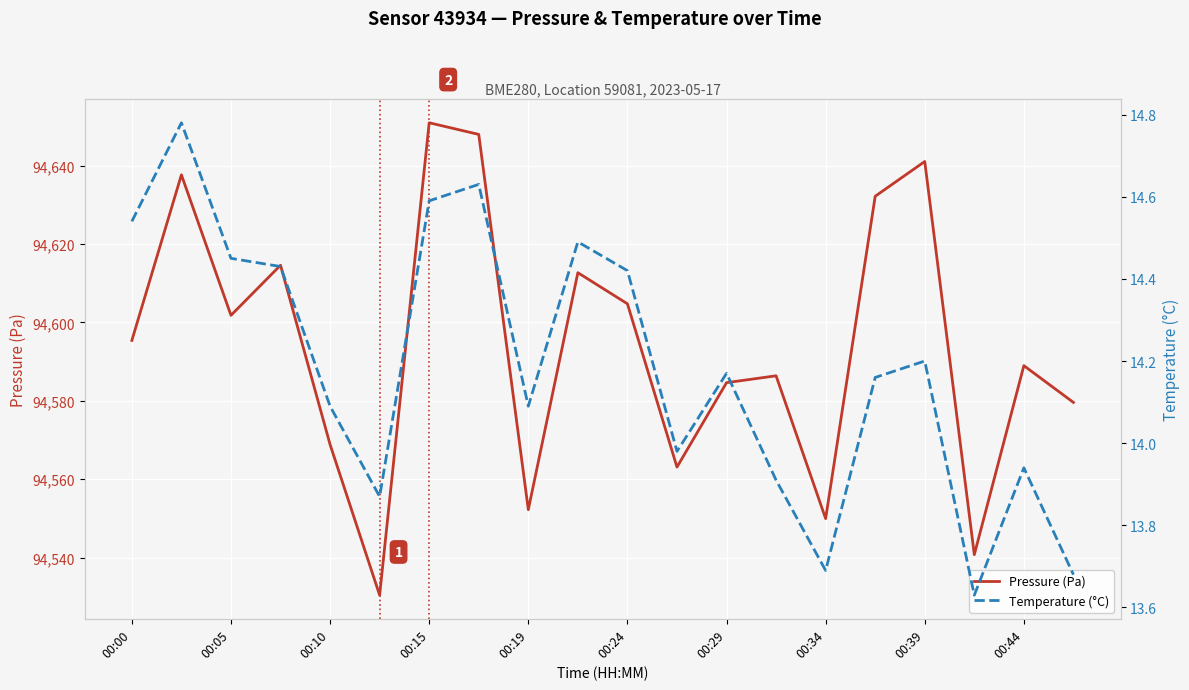

At how many categories does at least one series exceed 55077?

20